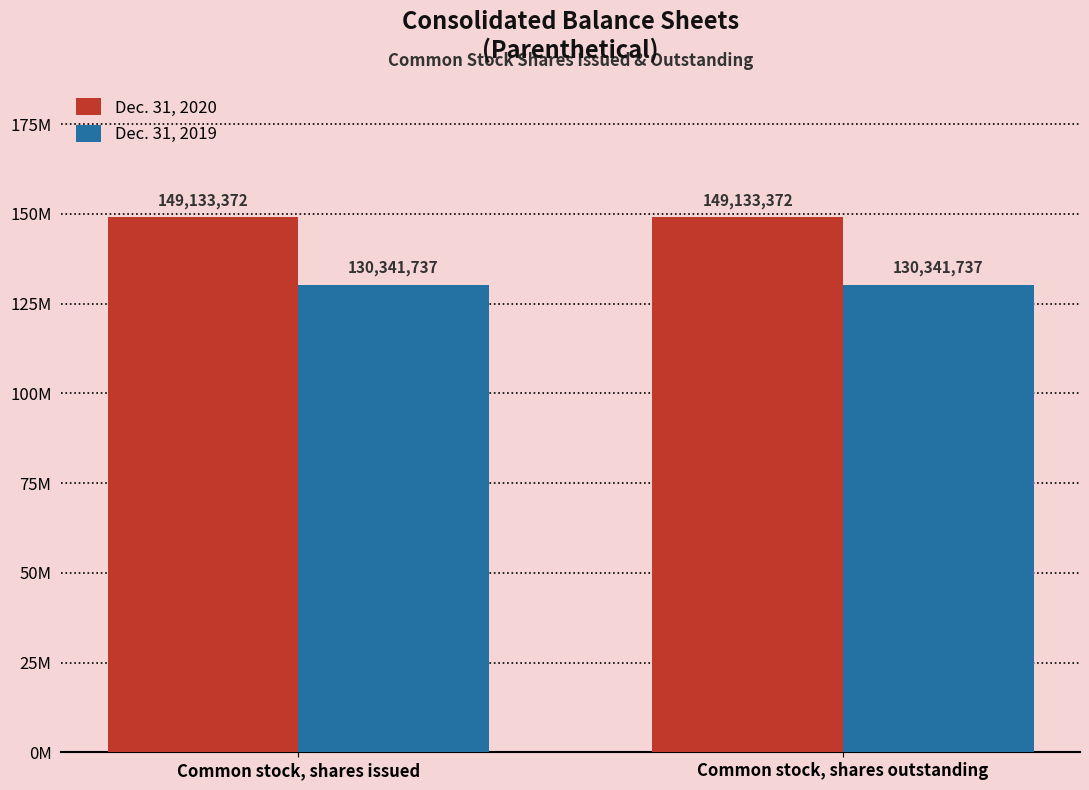

What are all the series names shown in the legend?

Dec. 31, 2020, Dec. 31, 2019